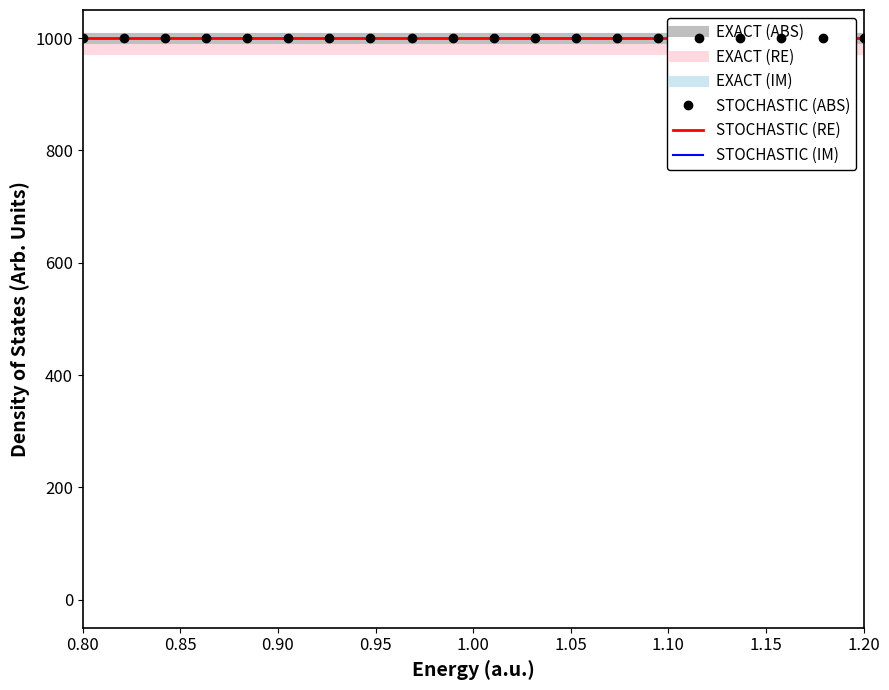

True or false: EXACT (IM) and STOCHASTIC (ABS) intersect in this chart.

False